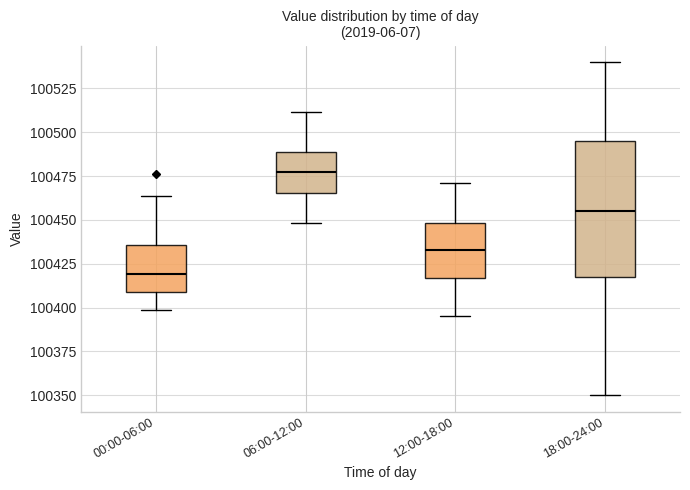

Reading left to right, transcribe this box plot: for each box, give where its median line is, the range the box spans, and where its two whiskers end, as read against the y-axis. The values are not printed on the chart, so give them approximately, as read against the axis.

00:00-06:00: median 100420, box 100410 to 100435, whiskers 100400 to 100465
06:00-12:00: median 100475, box 100465 to 100490, whiskers 100450 to 100510
12:00-18:00: median 100435, box 100415 to 100450, whiskers 100395 to 100470
18:00-24:00: median 100455, box 100420 to 100495, whiskers 100350 to 100540